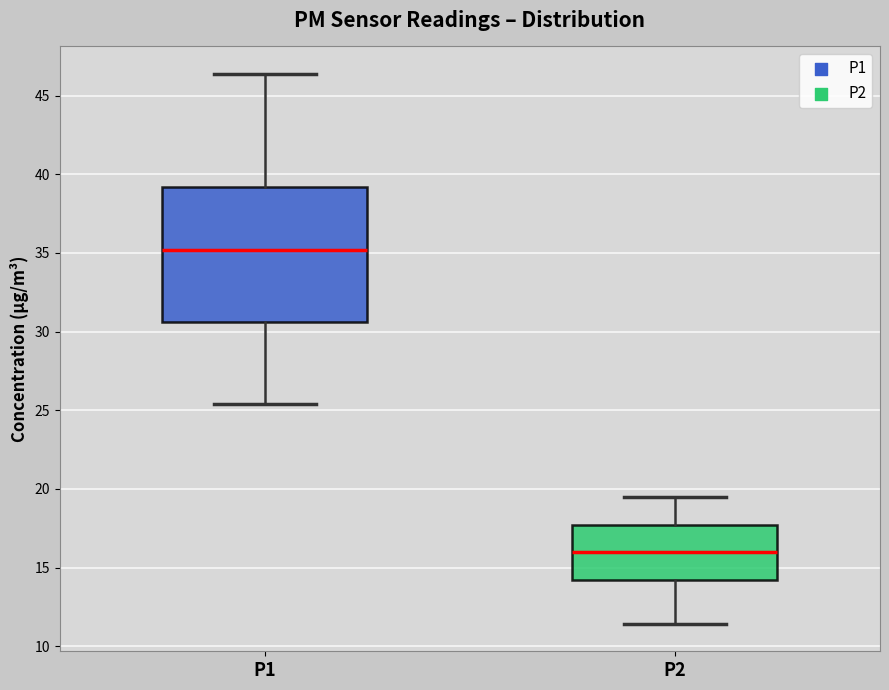

Reading left to right, read every box against the y-axis: the position of its median line, the range the box covers, and the ends of its whiskers. The values are not printed on the chart, so give them approximately, as read against the axis.

P1: median 35.0, box 30.5 to 39.0, whiskers 25.5 to 46.5
P2: median 16.0, box 14.0 to 17.5, whiskers 11.5 to 19.5